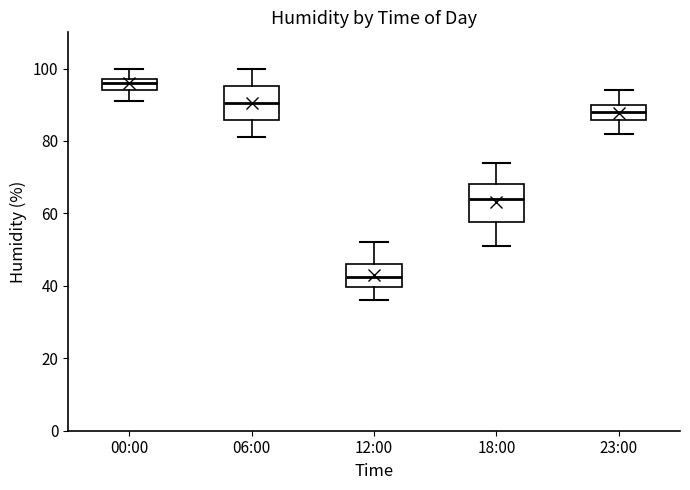

Where does the upper whisker of the box for 00:00 end on the y-axis? The values are not printed on the chart, so give them approximately, as read against the axis.

100